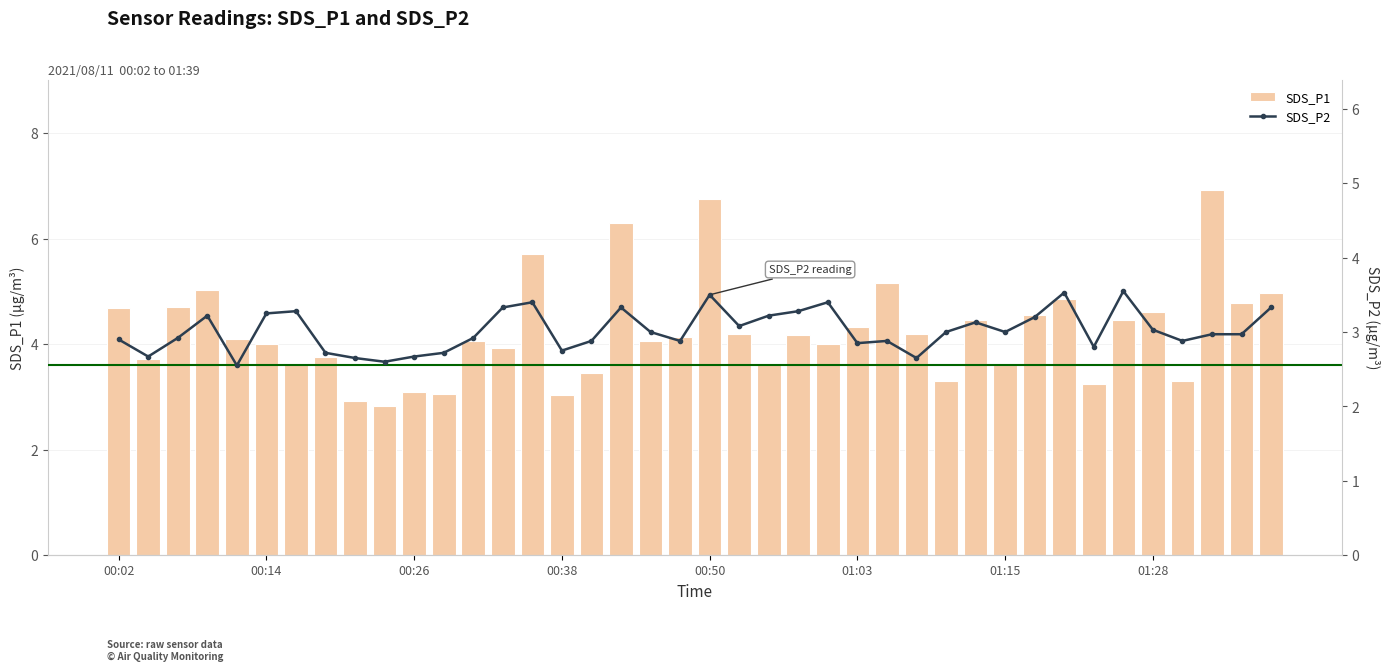

What is the difference between the maximum and minimum values in the SDS_P2 series?

1.0